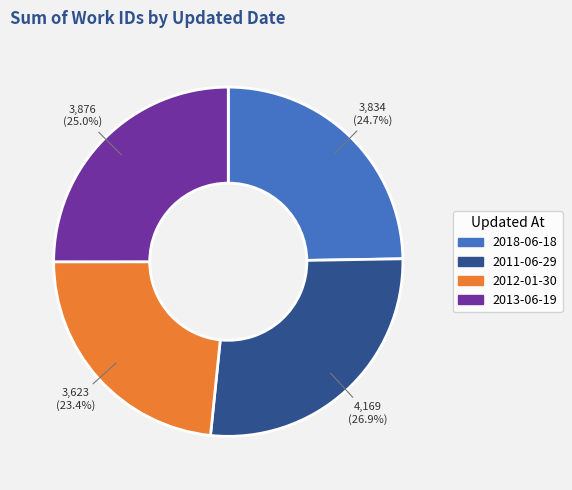

Between 2013-06-19 and 2012-01-30, which is larger?

2013-06-19